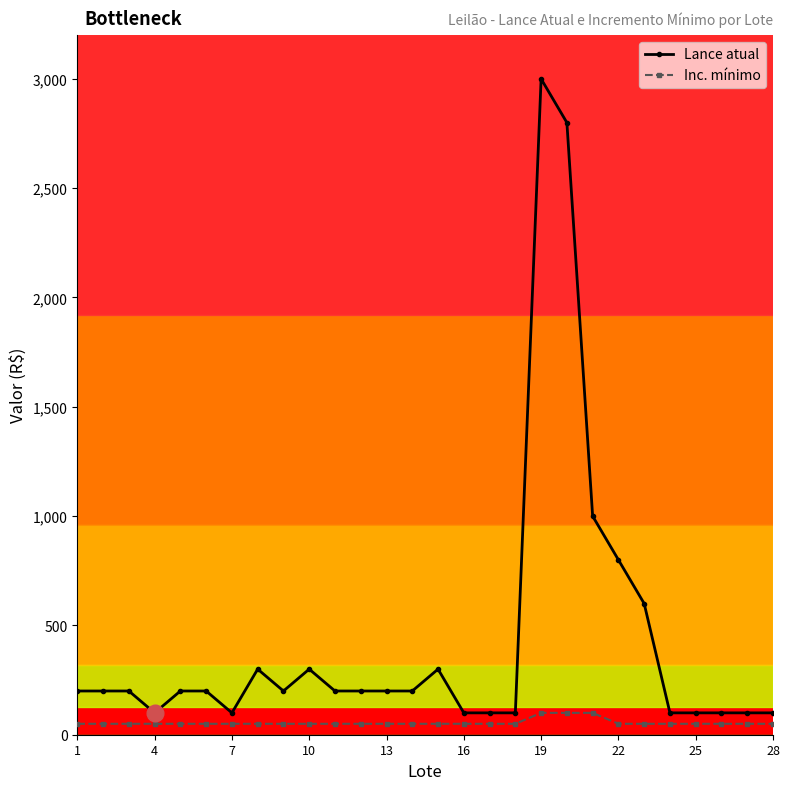

What is the difference between the second highest and second lowest values in the Lance atual series?

2700